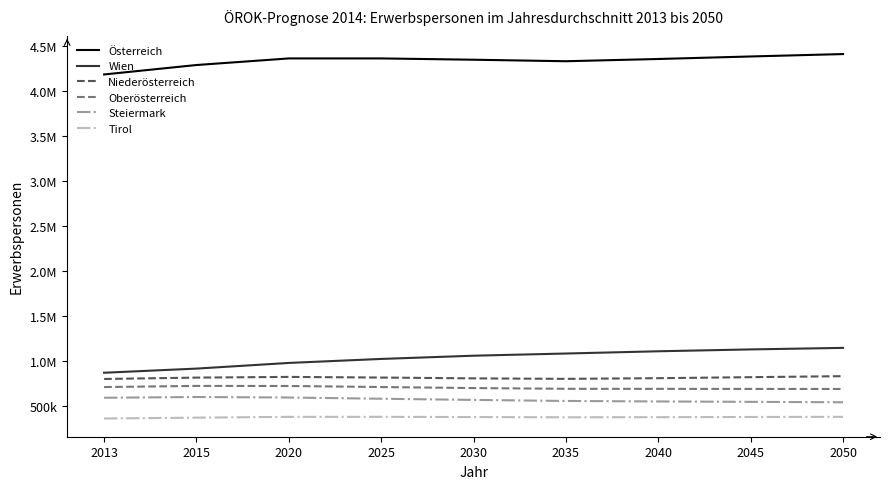

True or false: Österreich and Oberösterreich intersect in this chart.

False